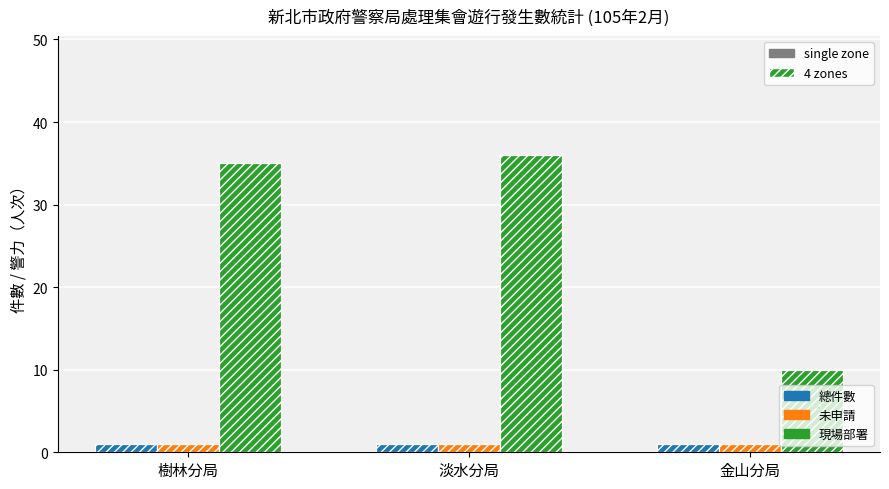

At which category is the sum across all series the highest?

淡水分局